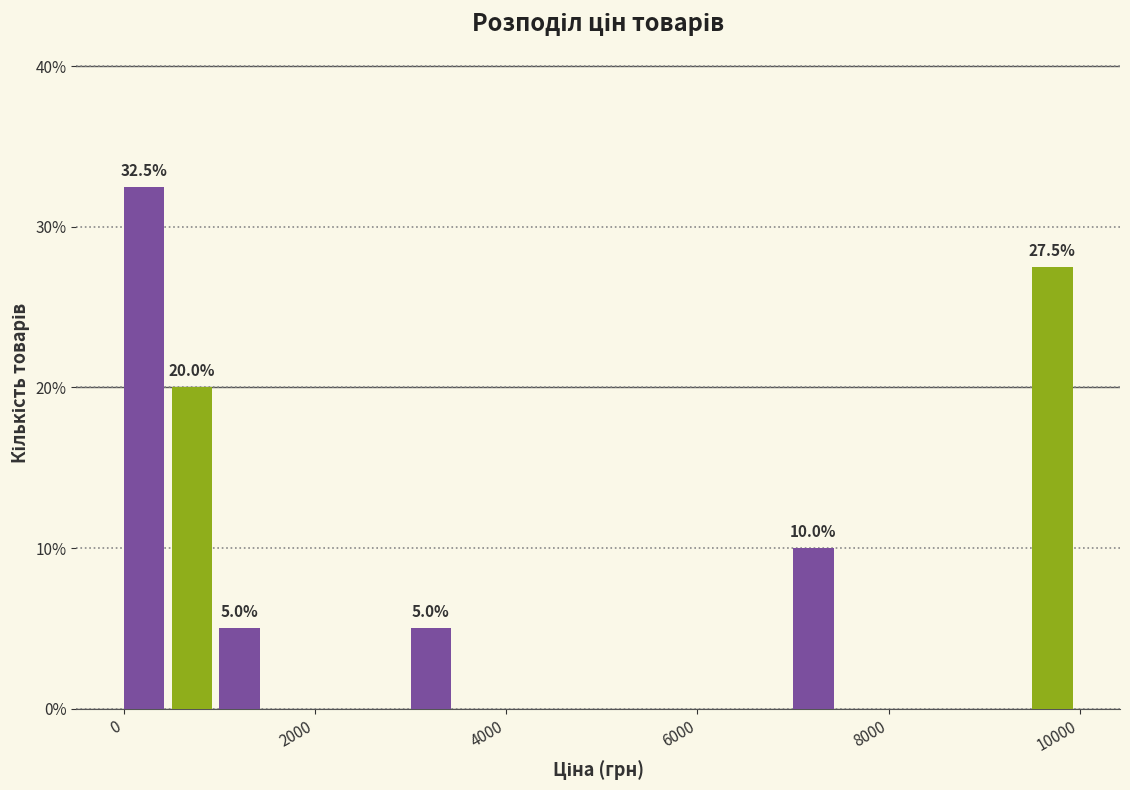

Read against the x-axis, roughly where is the centre of the tallest bar?

200